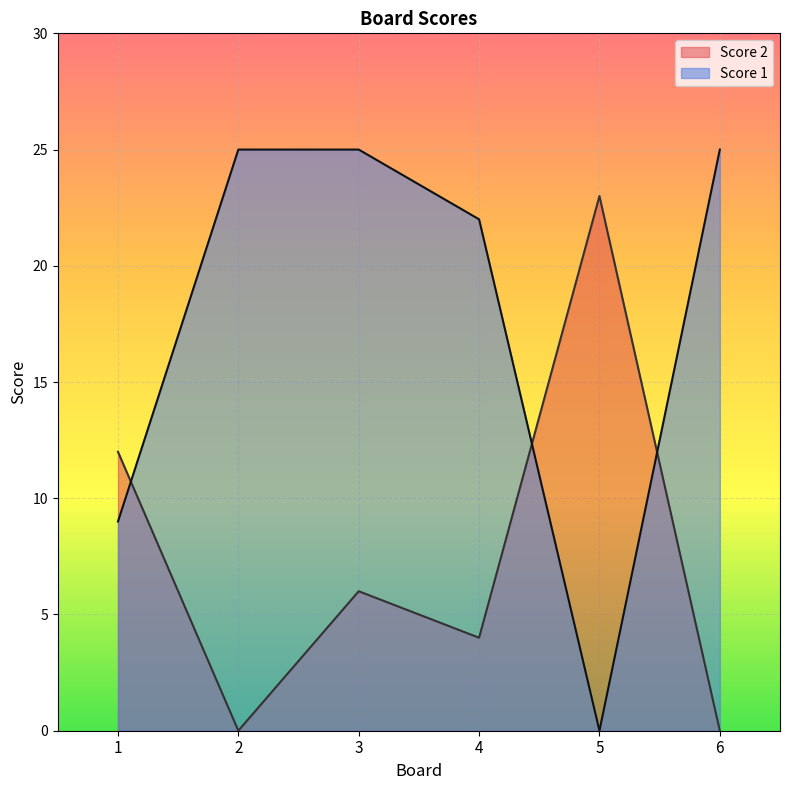

Count the Score 2 values in the range 0 to 12.

5